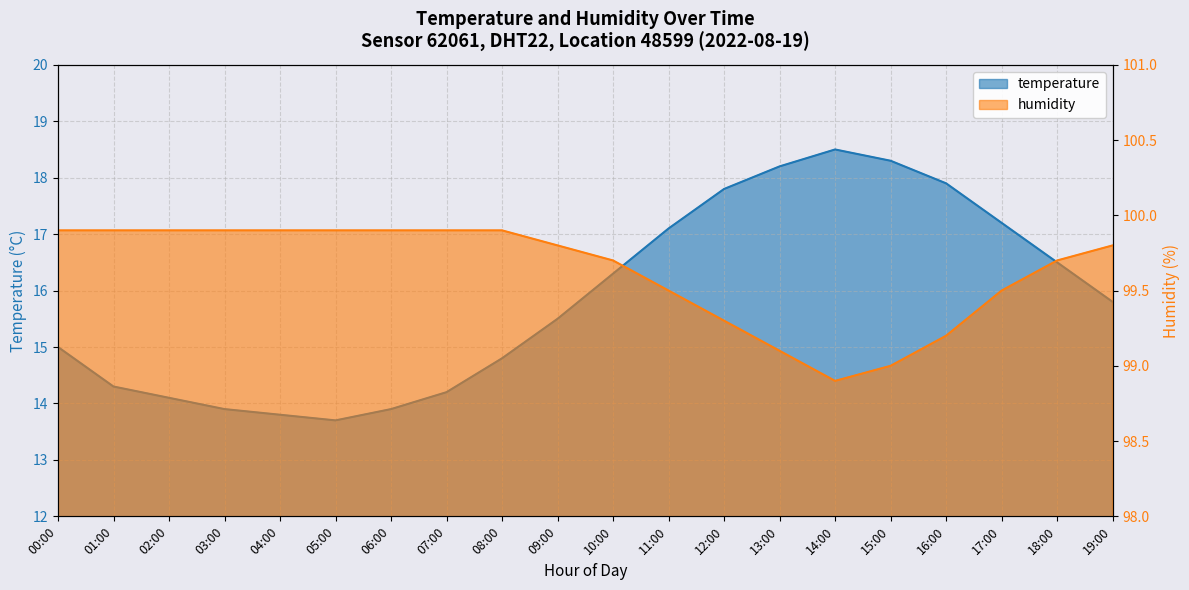

Where does the humidity series first go above 99?

00:00